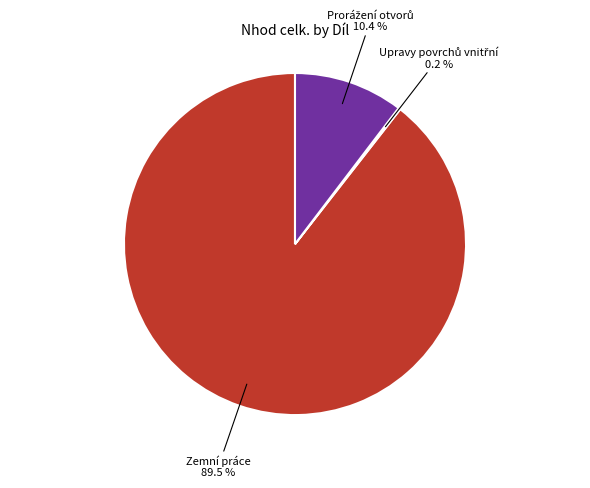

Is there a majority slice in this chart?

Yes